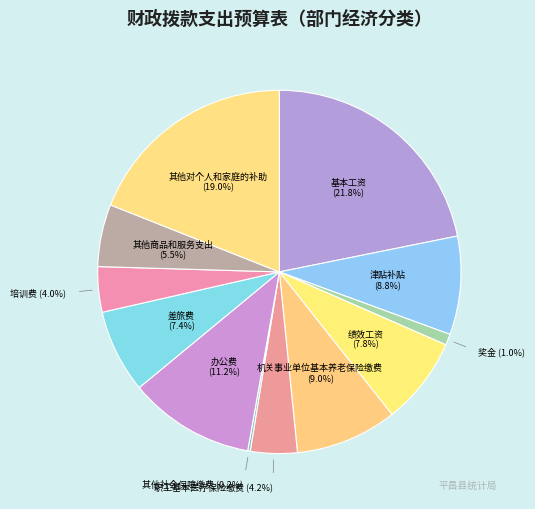

Approximately how many times larger is the value at 职工基本医疗保险缴费 (4.2%) compared to 办公费 (11.2%)?

0.4